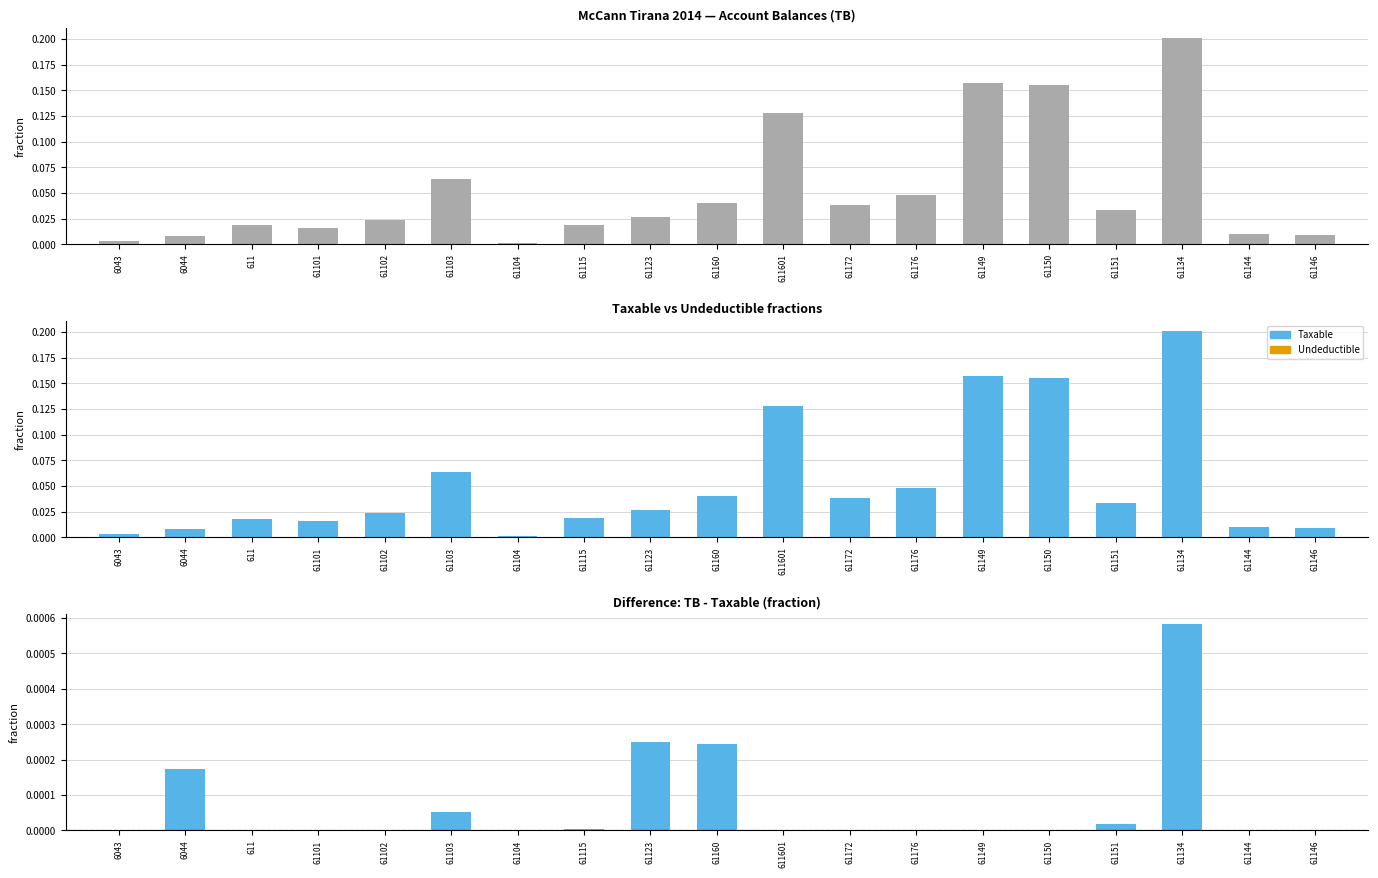

Reading left to right, transcribe all the data shown in this chart.

TB: 0.0	0.0	0.0	0.0	0.0	0.1	0.0	0.0	0.0	0.0	0.1	0.0	0.0	0.2	0.2	0.0	0.2	0.0	0.0
Taxable: 0.0	0.0	0.0	0.0	0.0	0.1	0.0	0.0	0.0	0.0	0.1	0.0	0.0	0.2	0.2	0.0	0.2	0.0	0.0
Undeductible: 0.0	0.0	0.0	0.0	0.0	0.0	0.0	0.0	0.0	0.0	0.0	0.0	0.0	0.0	0.0	0.0	0.0	0.0	0.0
TB - Taxable: 0.0	0.0	0.0	0.0	0.0	0.0	0.0	0.0	0.0	0.0	0.0	0.0	0.0	0.0	0.0	0.0	0.0	0.0	0.0